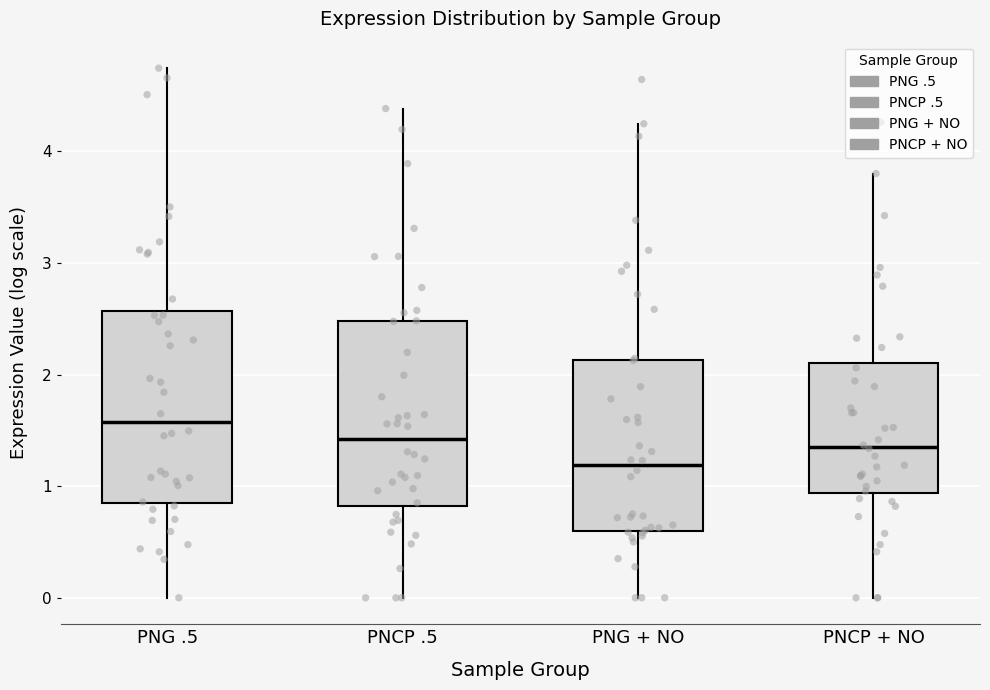

Which box's median line is the highest?

PNG .5